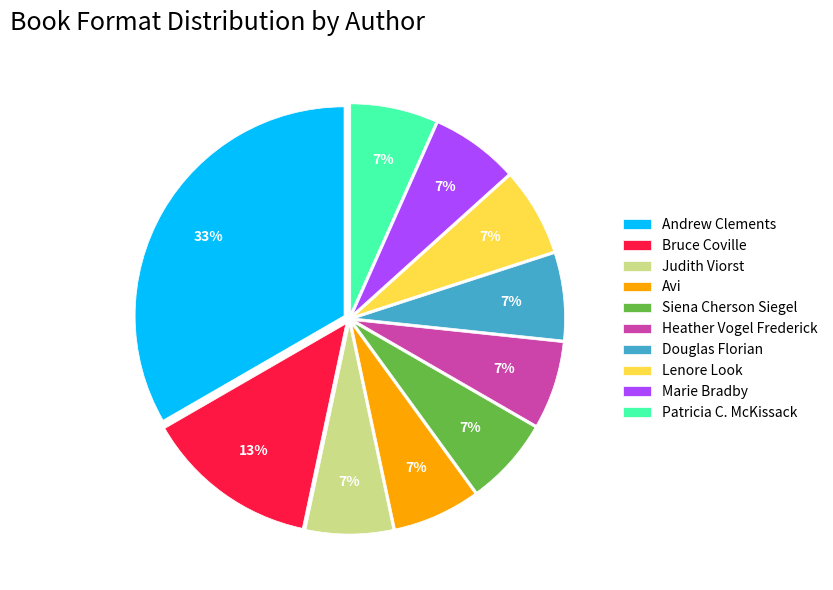

Do Douglas Florian and Marie Bradby together represent more than half of the pie?

No